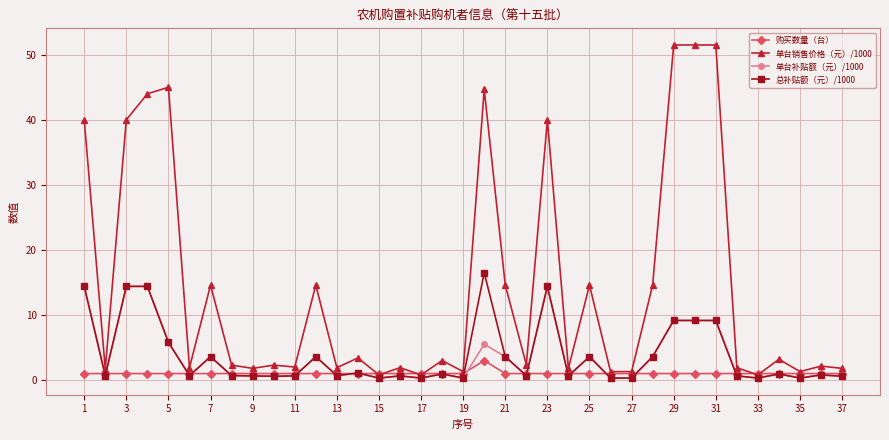

Which series has the largest total across all categories?

单台销售价格（元）/1000